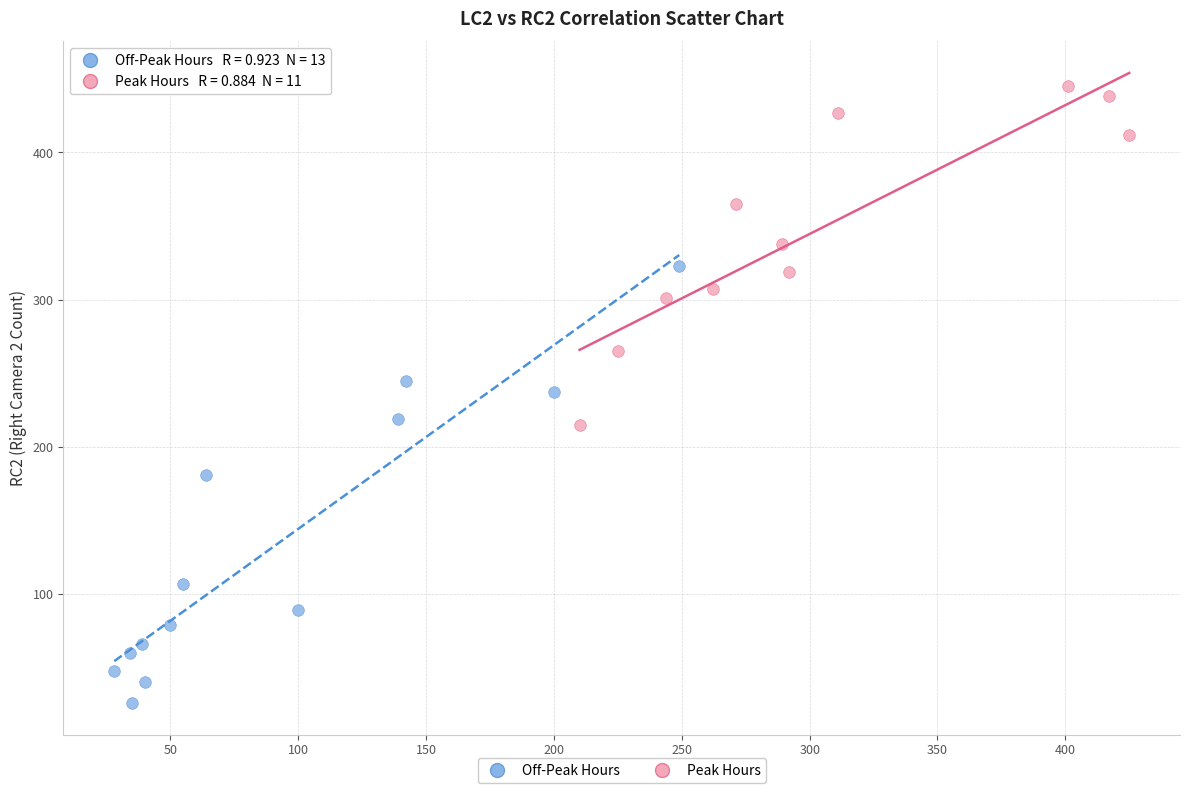

Which series reaches the maximum Y coordinate?

Peak Hours